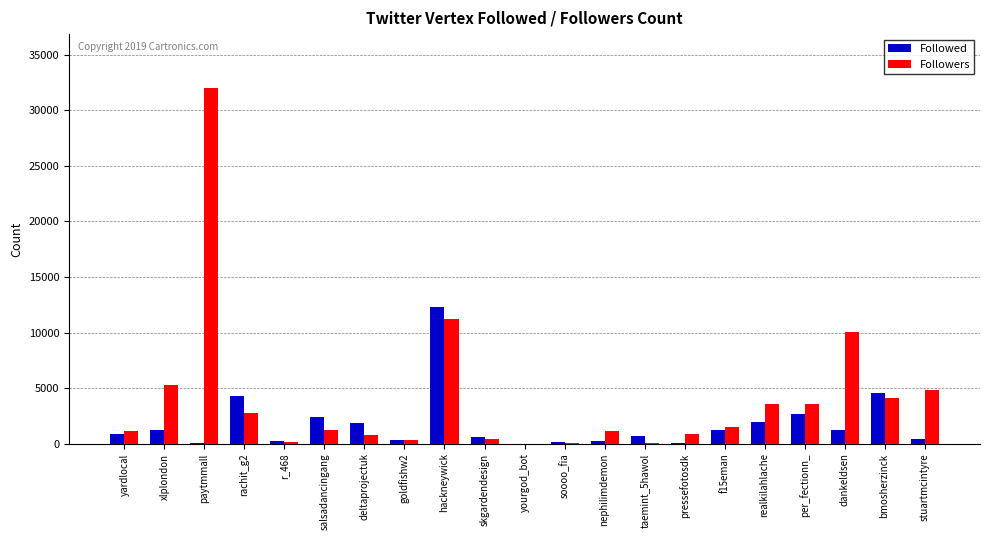

How many distinct data groups are displayed?

2